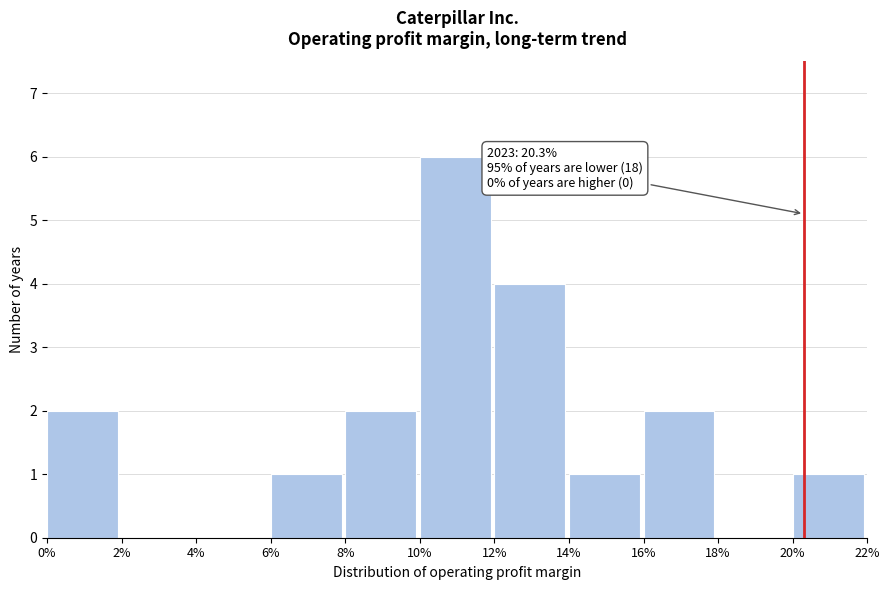

Reading right to left, transcribe all the data shown in this chart.

20%=1	18%=0	16%=2	14%=1	12%=4	10%=6	8%=2	6%=1	4%=0	2%=0	0%=2